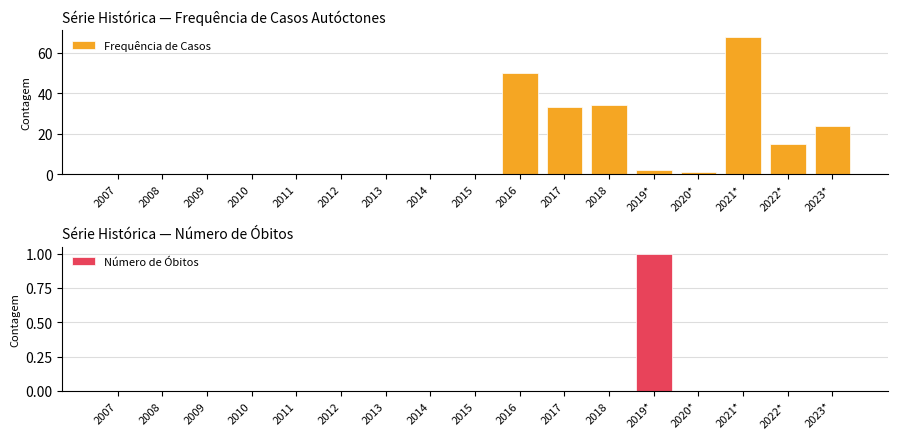

What are all the series names shown in the legend?

Frequência de Casos, Número de Óbitos